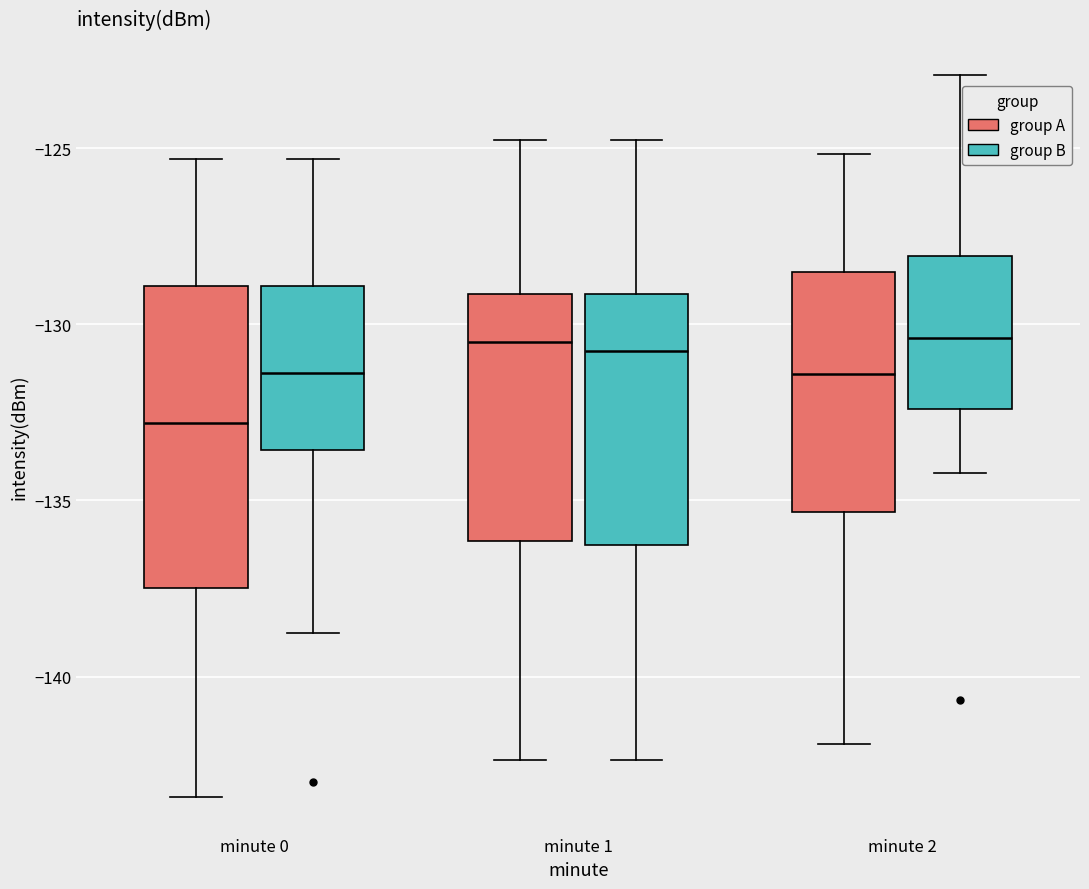

Reading left to right, transcribe this box plot: for each box, give where its median line is, the range the box spans, and where its two whiskers end, as read against the y-axis. The values are not printed on the chart, so give them approximately, as read against the axis.

minute 0 (group A): median -133.0, box -137.5 to -129.0, whiskers -143.5 to -125.5
minute 0 (group B): median -131.5, box -133.5 to -129.0, whiskers -139.0 to -125.5
minute 1 (group A): median -130.5, box -136.0 to -129.0, whiskers -142.5 to -125.0
minute 1 (group B): median -130.5, box -136.5 to -129.0, whiskers -142.5 to -125.0
minute 2 (group A): median -131.5, box -135.5 to -128.5, whiskers -142.0 to -125.0
minute 2 (group B): median -130.5, box -132.5 to -128.0, whiskers -134.0 to -123.0